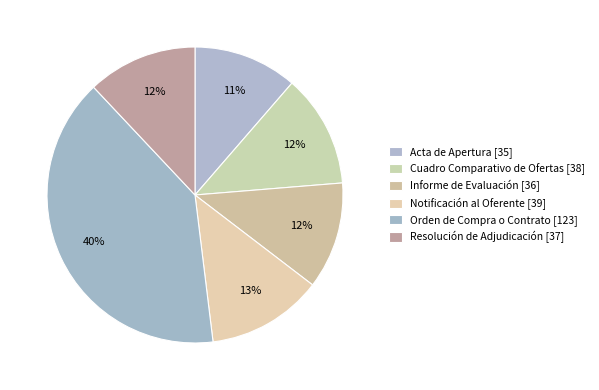

How many slices are in this pie chart?

6